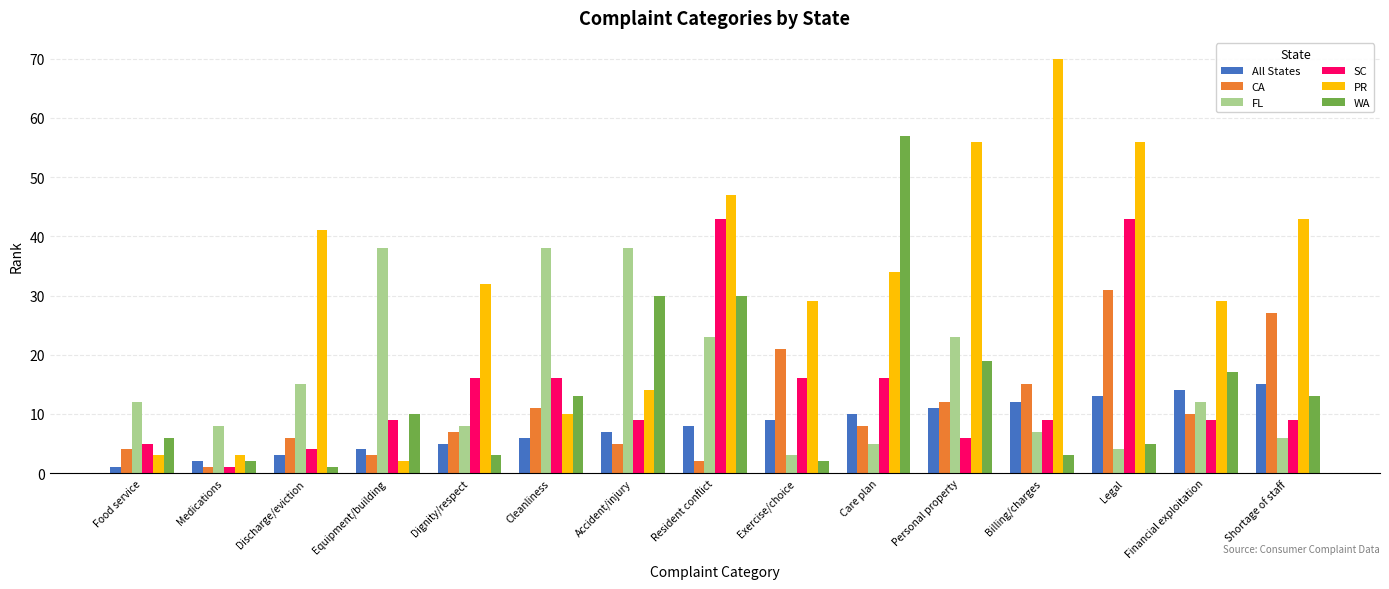

Rank the series at Accident/injury from lowest to highest value.

CA, All States, SC, PR, WA, FL